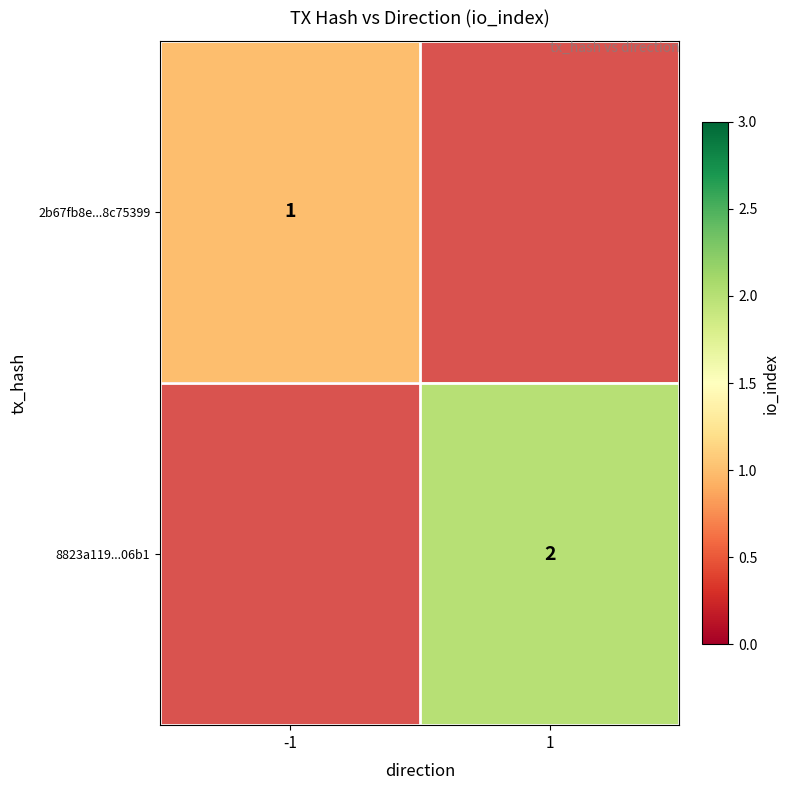

What is the maximum value shown in the chart?

2.0